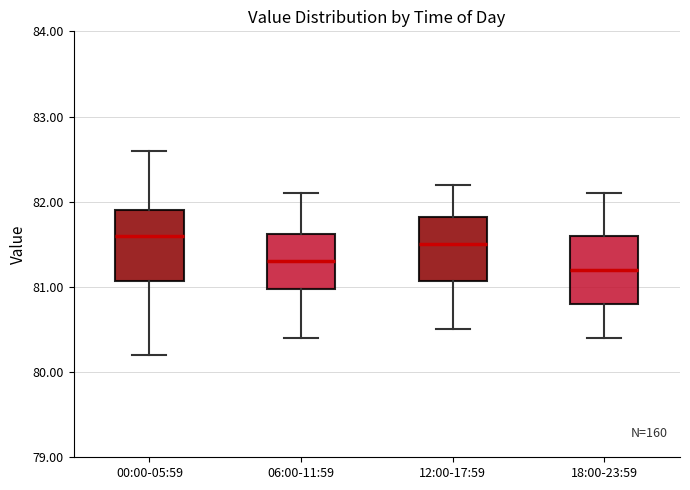

Where is the upper edge of the box for 12:00-17:59 on the y-axis? The values are not printed on the chart, so give them approximately, as read against the axis.

81.8